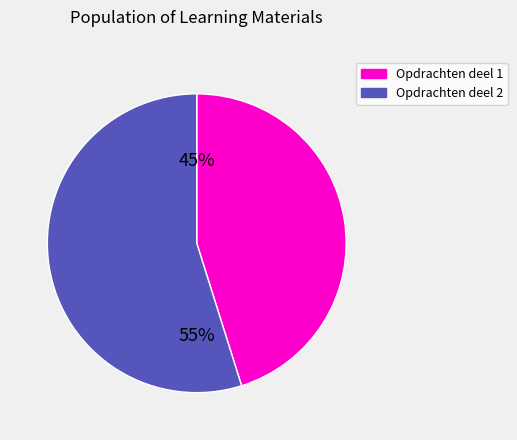

Rank the categories by value from lowest to highest.

Opdrachten deel 1, Opdrachten deel 2